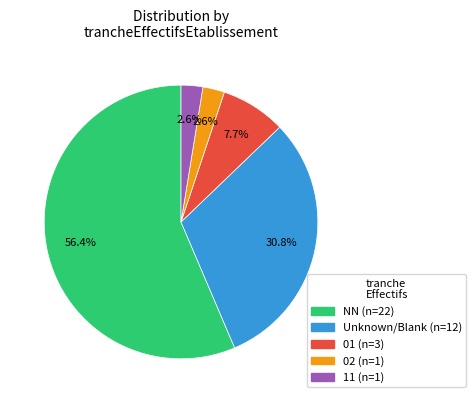

Is there a majority slice in this chart?

Yes